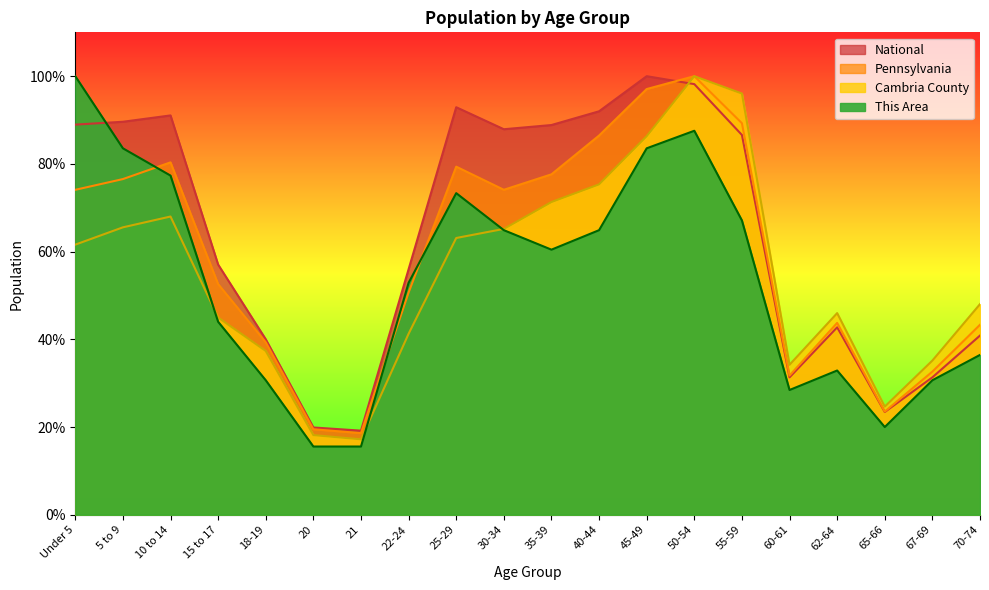

The This Area series shows 0.4 at 67-69. True or false?

False